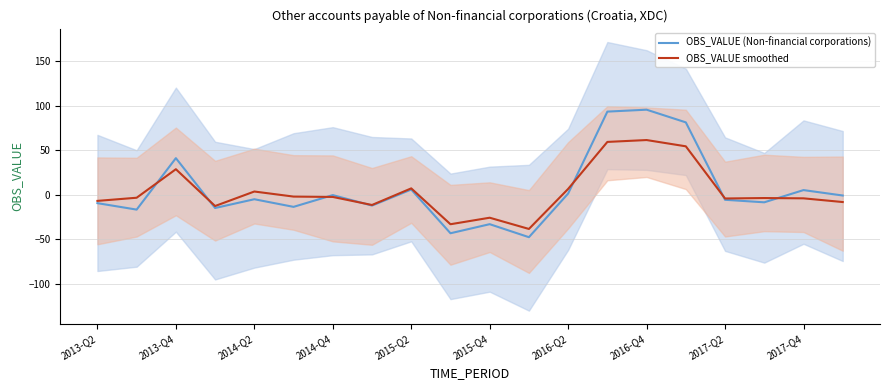

How many values in the OBS_VALUE (Non-financial corporations) series are below -5?

11